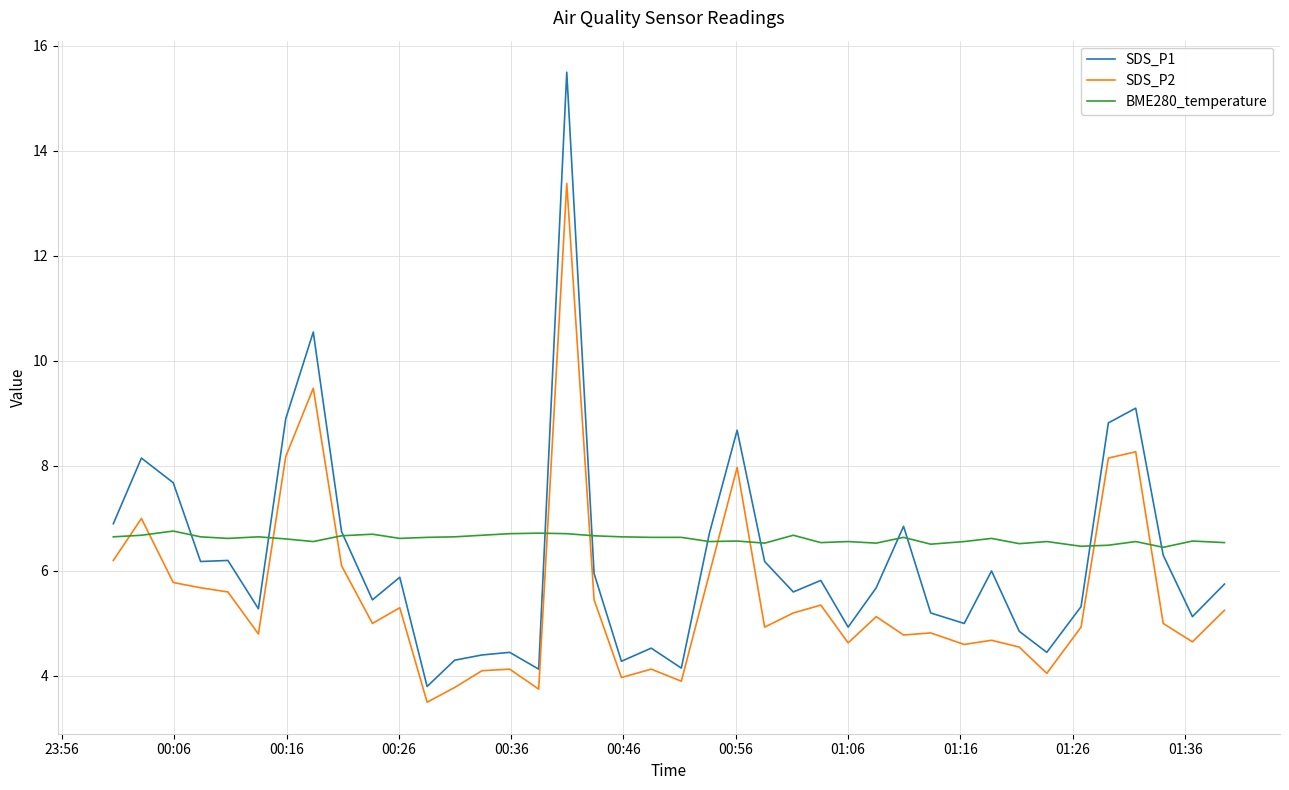

How many times do BME280_temperature and SDS_P2 cross each other?

10